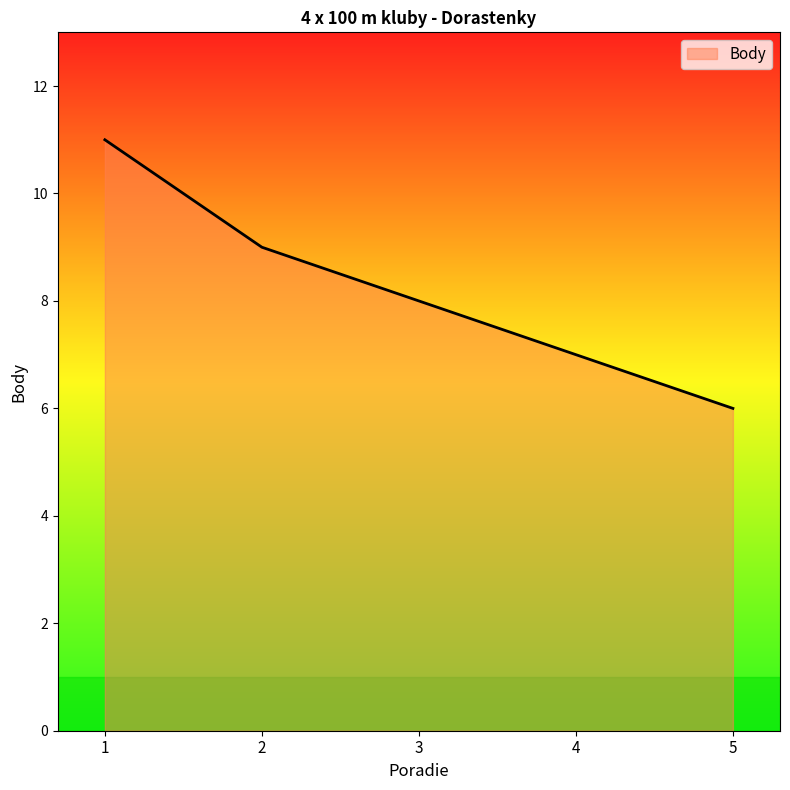

Reading left to right, extract all data points from this chart.

1=11	2=9	3=8	4=7	5=6